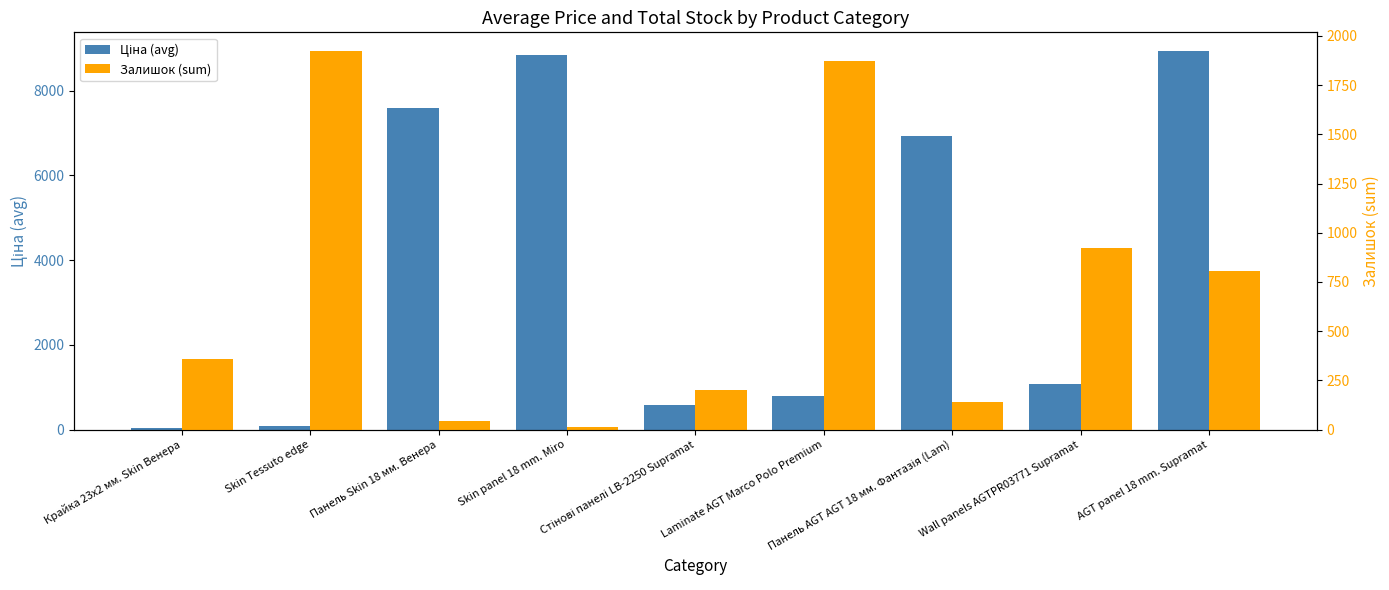

Is the value of Ціна (avg) at Панель AGT AGT 18 мм. Фантазія (Lam) greater than the value of Залишок (sum) at Skin Tessuto edge?

Yes